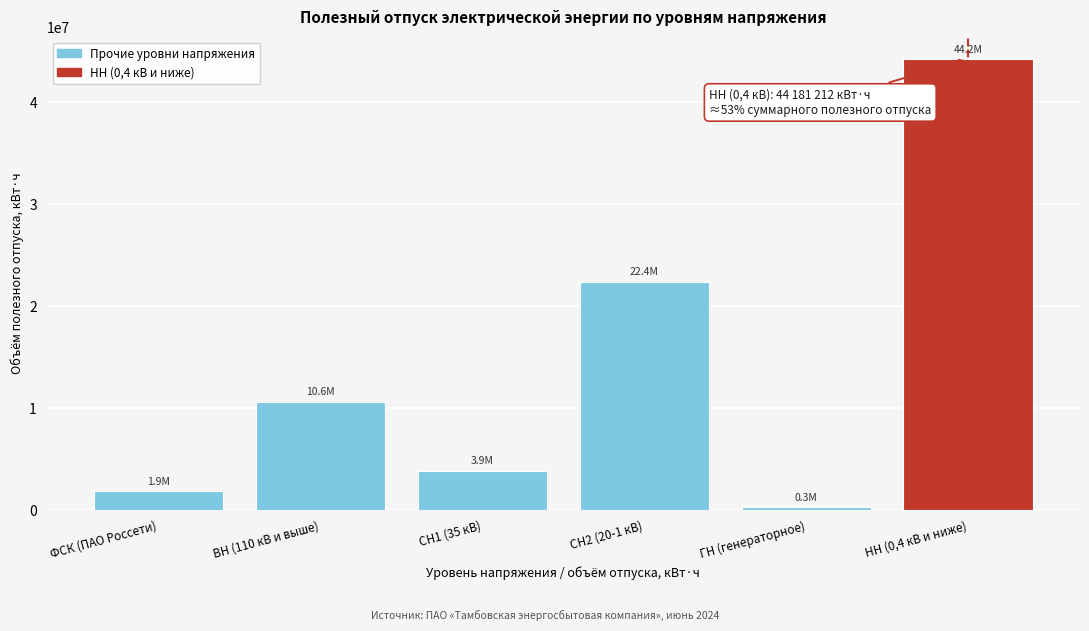

Reading right to left, what are all the values shown in this chart?

44181211.7	273352.7	22376300.4	3859228.3	10621059.5	1865532.0